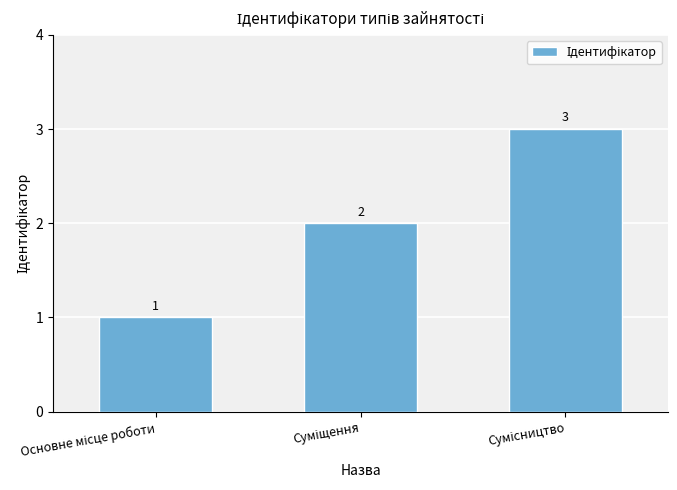

What is the greatest value displayed?

3